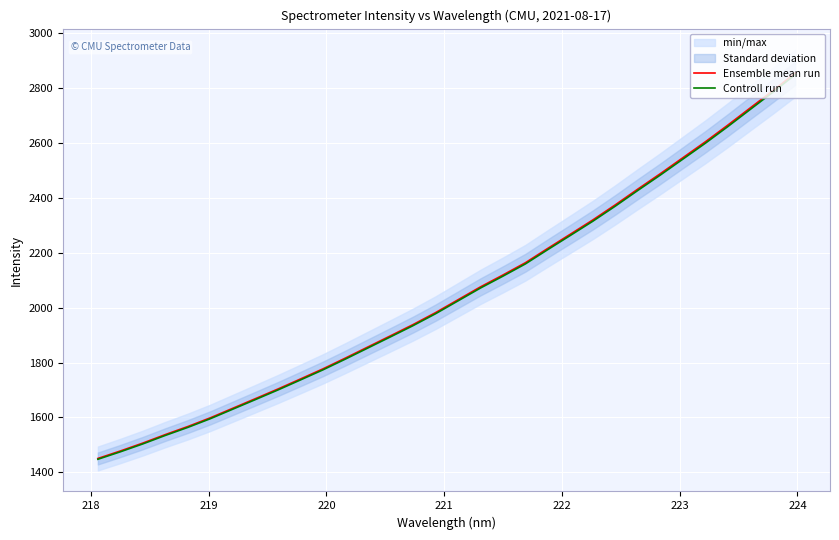

What is the maximum value for Controll run?

2848.0